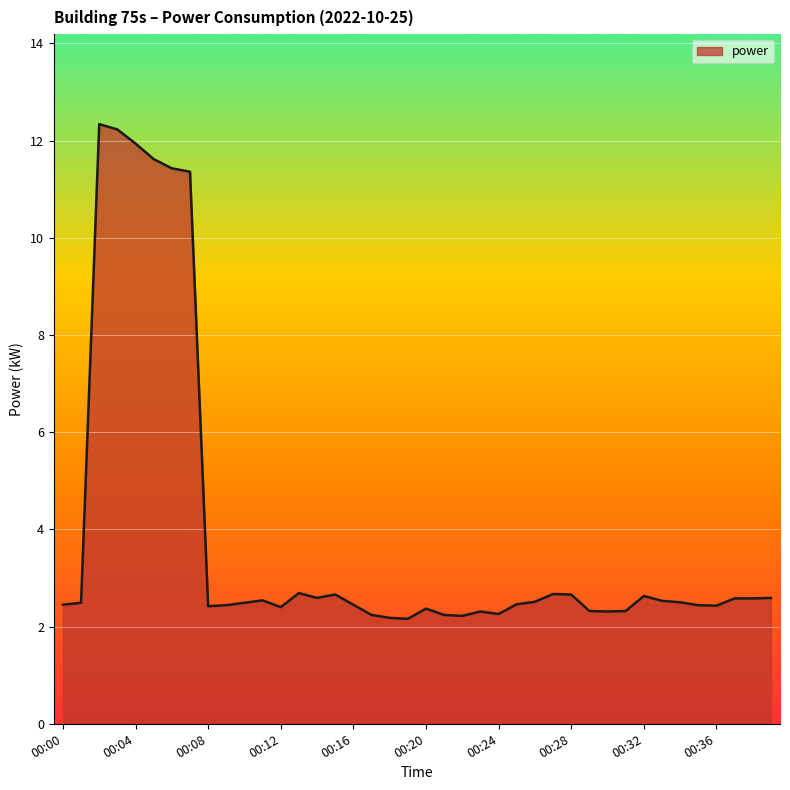

What is the difference between the maximum and minimum values?

10.2